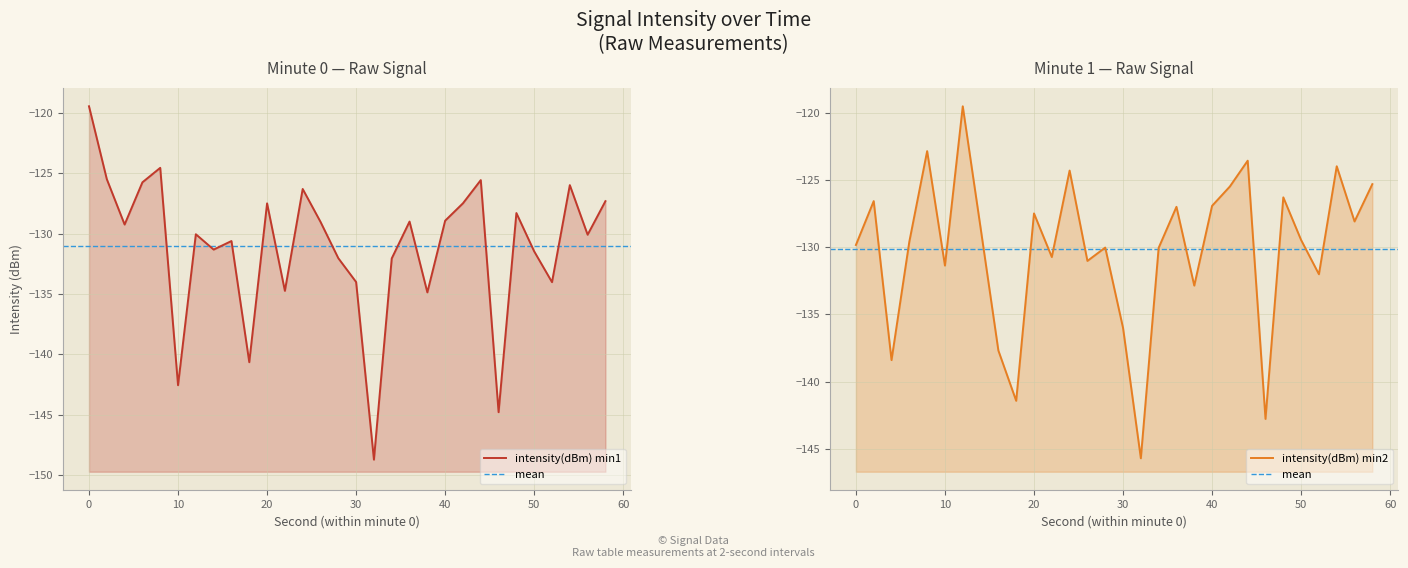

What is the difference between the highest and lowest values at 28?

2.0